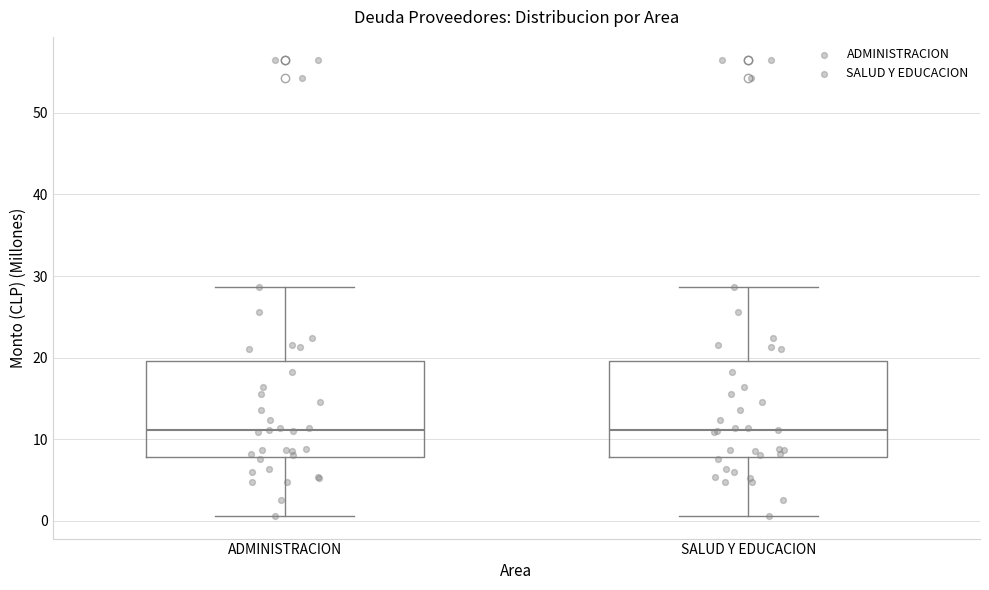

Where does the median line of the box for SALUD Y EDUCACION sit on the y-axis? The values are not printed on the chart, so give them approximately, as read against the axis.

11